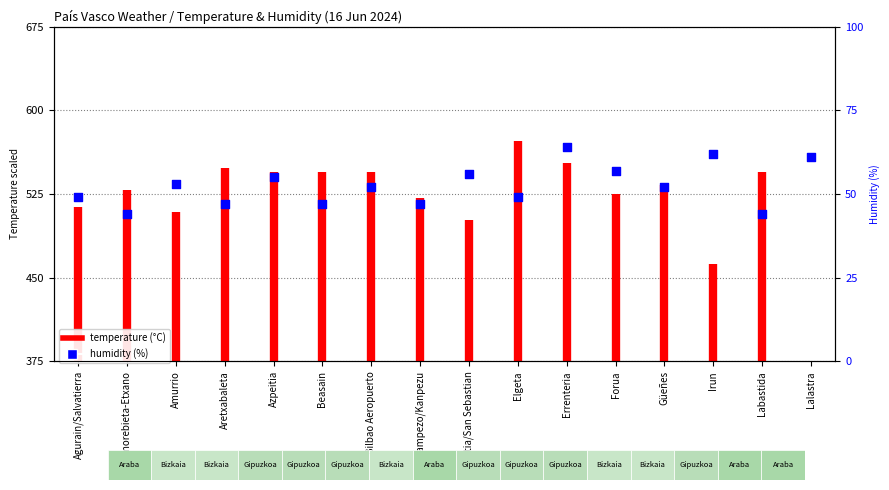

Which has a higher value, Irun or Aretxabaleta?

Irun